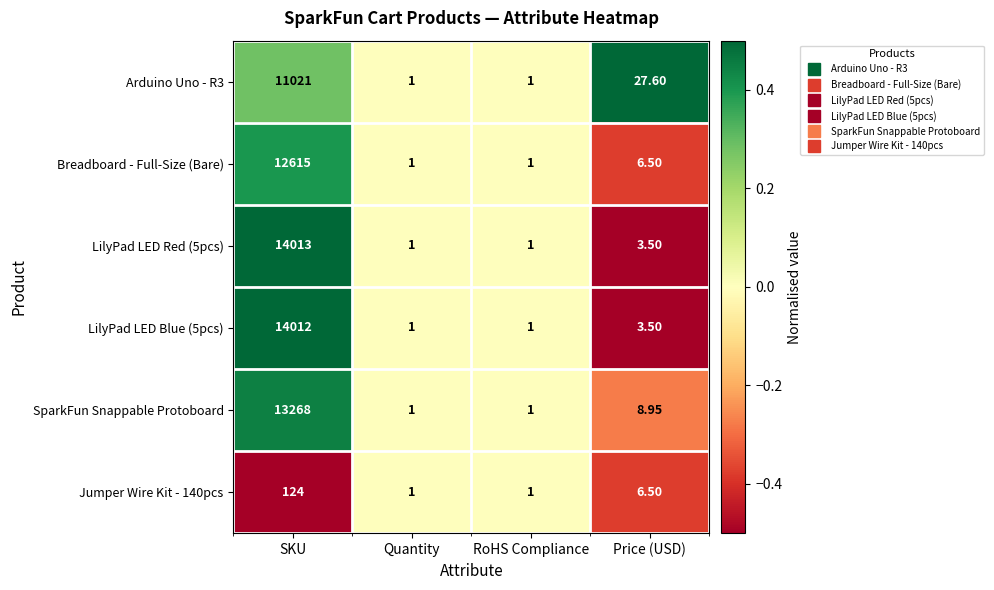

Is the value of Breadboard - Full-Size (Bare) at Quantity greater than the value of SparkFun Snappable Protoboard at Price (USD)?

No